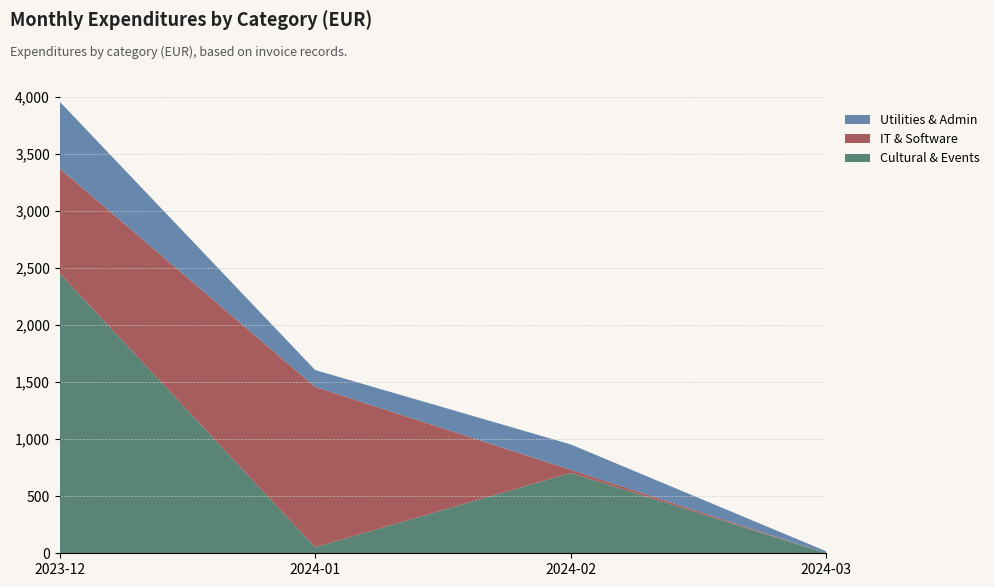

Reading left to right, what are the values for Cultural & Events?

2452.0	53.0	703.8	0.0